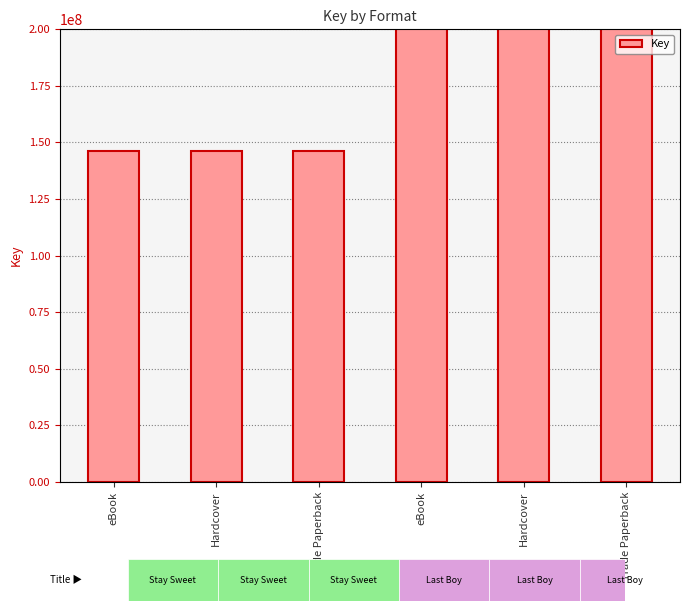

Reading left to right, list all the values displayed in this chart.

146082338	146082338	146082338	515207893	515207893	515207893